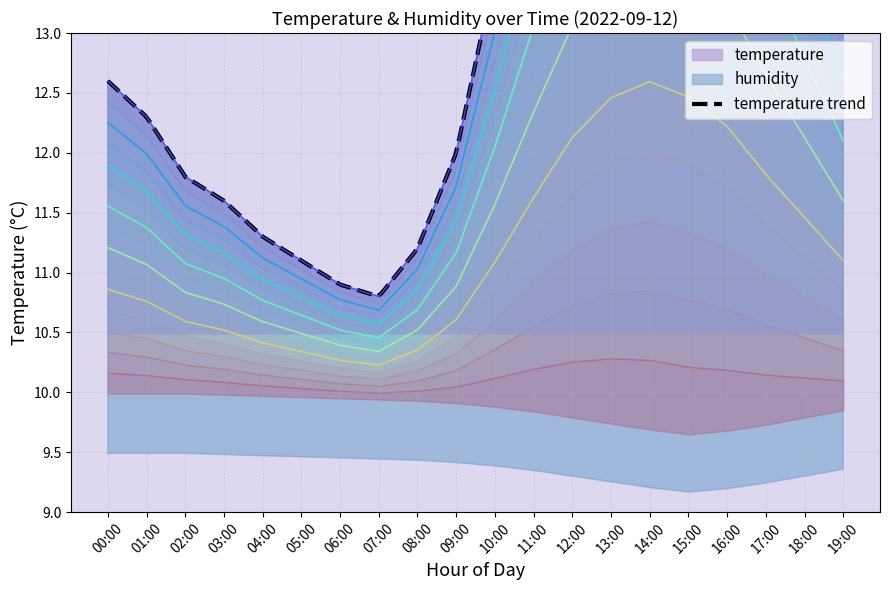

True or false: there are more than 0 points higher than both neighbors.

True